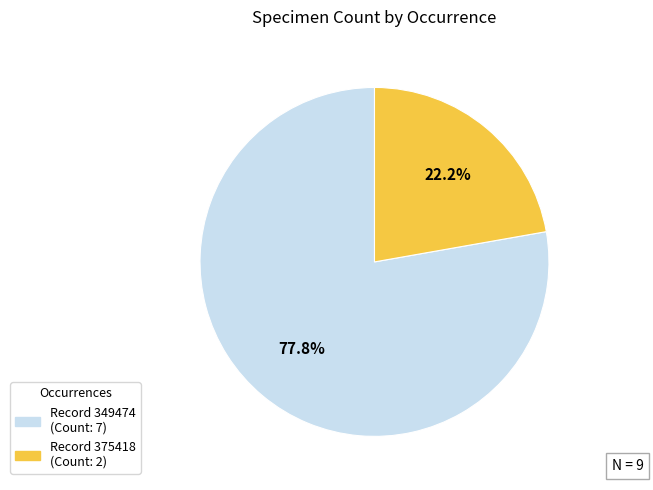

To the nearest percent, what is the difference between the largest and smallest slice percentages?

56%